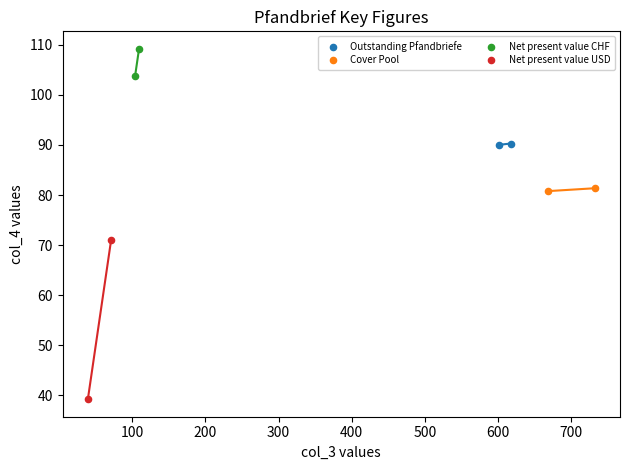

Which series contains the lowest Y value?

Net present value USD